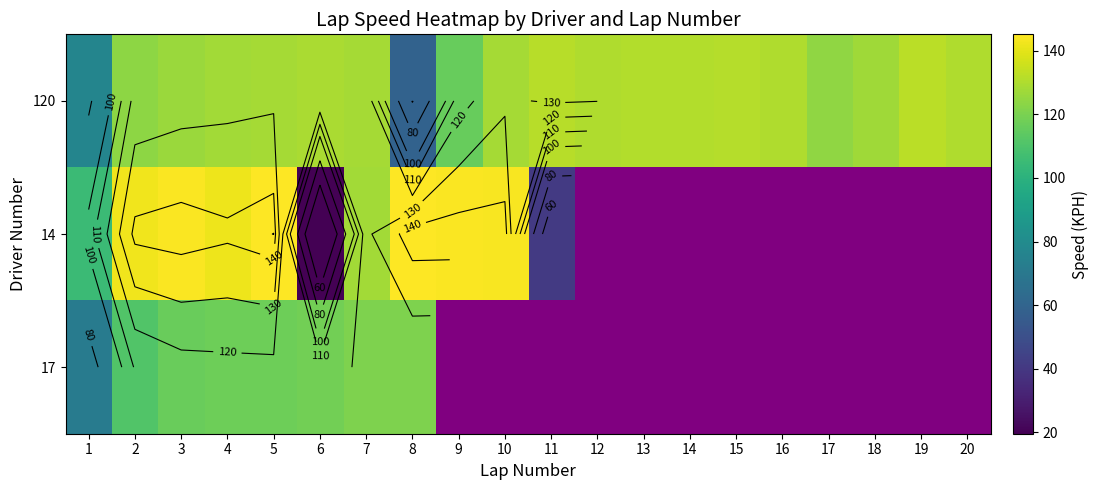

At which category is the sum across all series the highest?

5